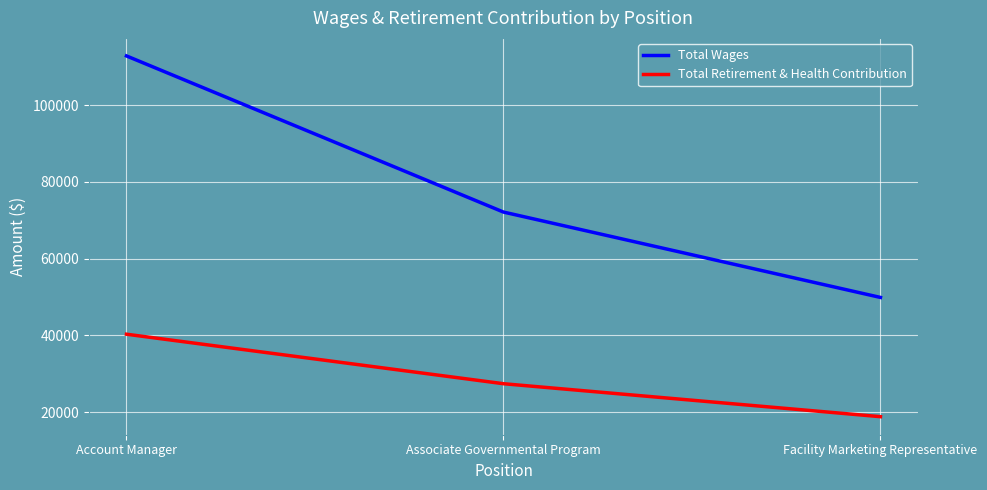

Reading left to right, transcribe all the data shown in this chart.

Total Wages: 112867	72148	49886
Total Retirement & Health Contribution: 40296	27387	18790